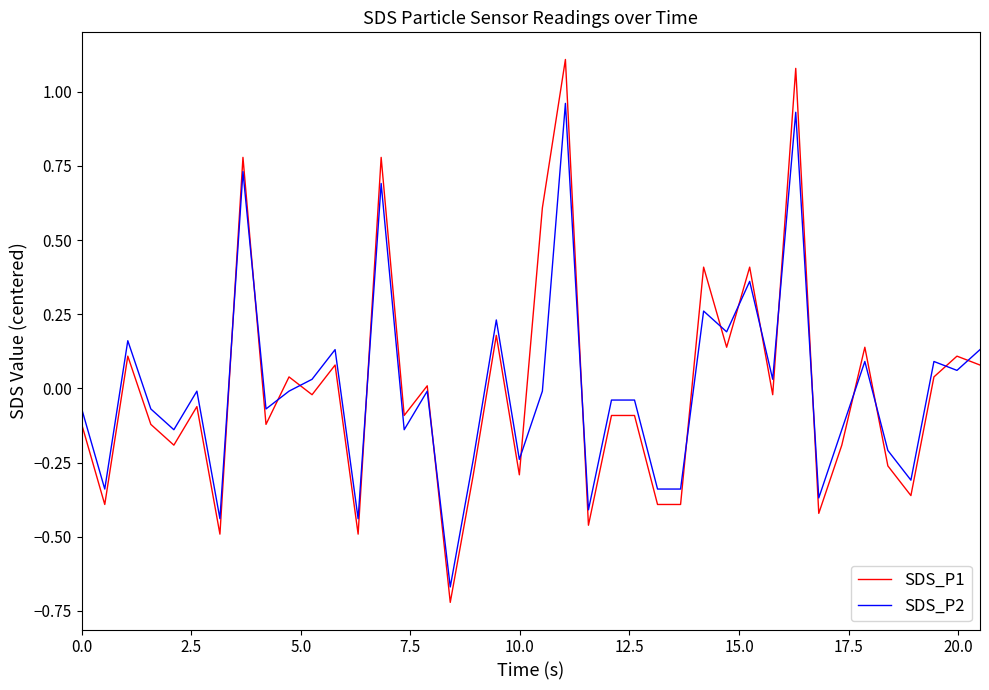

What are all the series names shown in the legend?

SDS_P1, SDS_P2